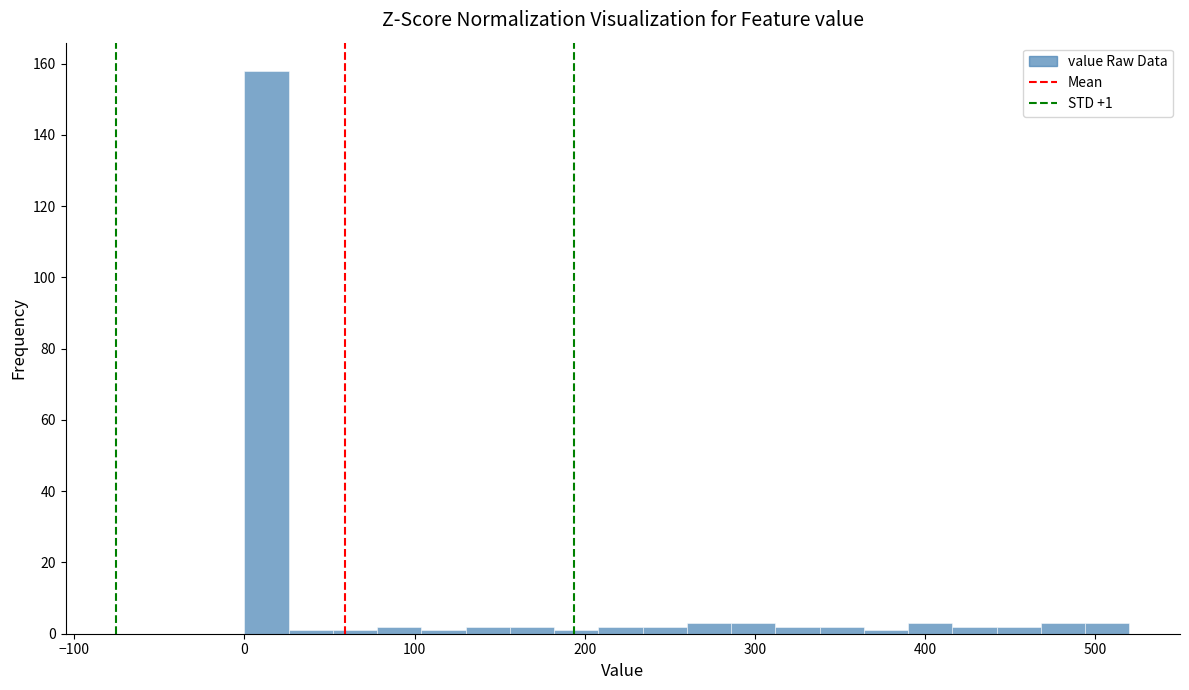

Around what value on the x-axis is the tallest bar? Give the approximate position of its centre, as read against the axis.

10